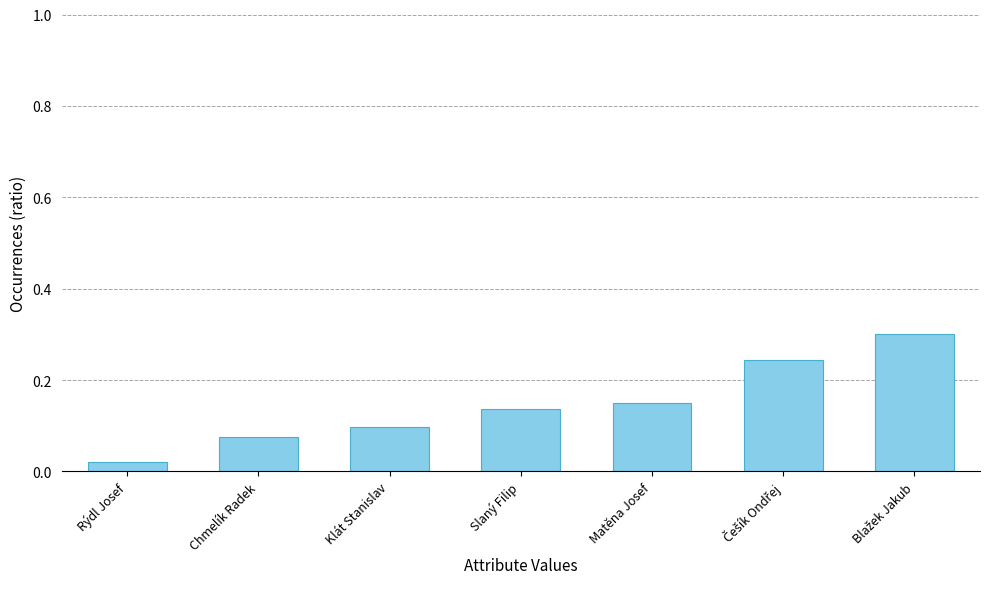

What is the label of the 3rd bar from the right?

Matěna Josef